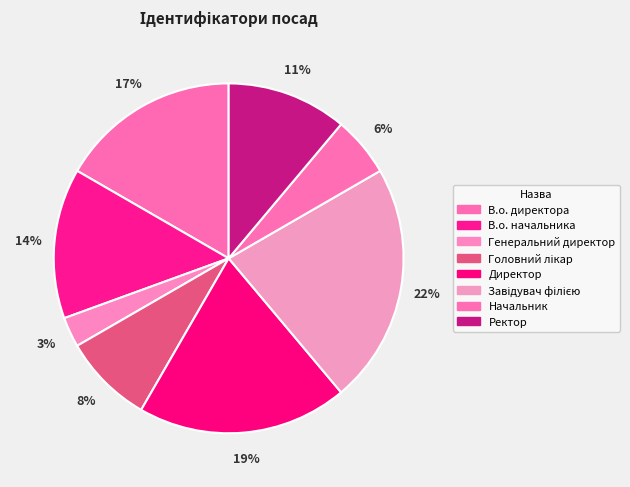

True or false: Директор accounts for 19% of the total.

True